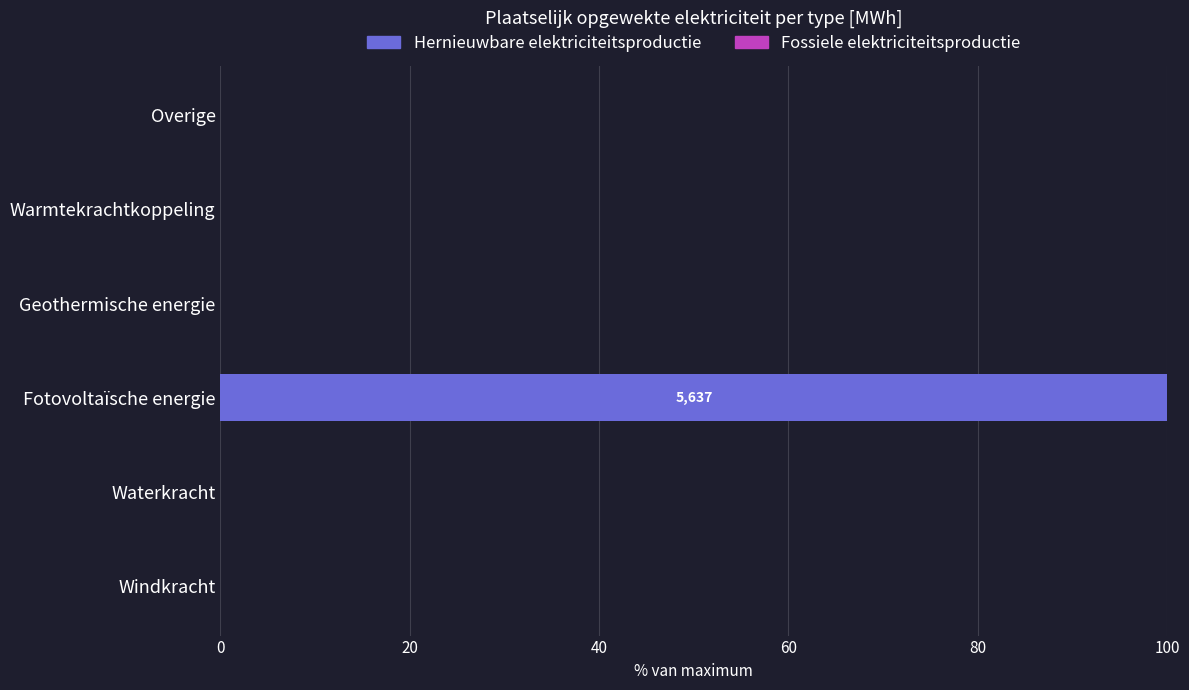

What is the sum of all values?

100